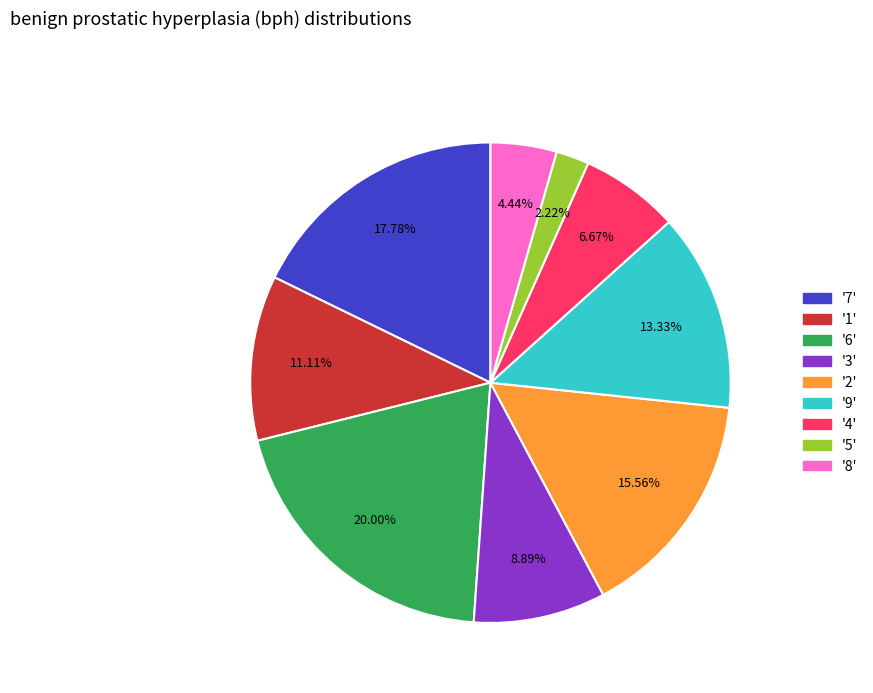

Is there a majority slice in this chart?

No